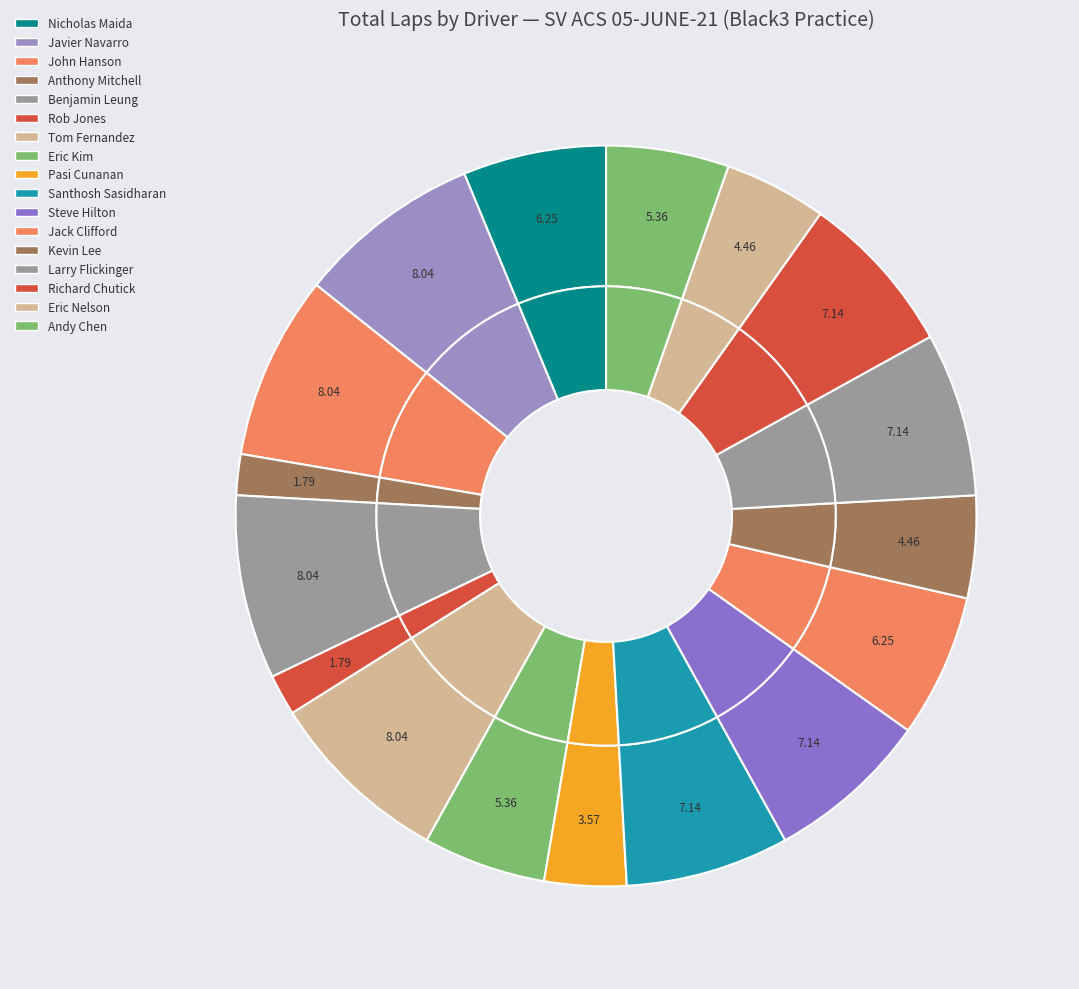

Count the number of slices in the pie.

17